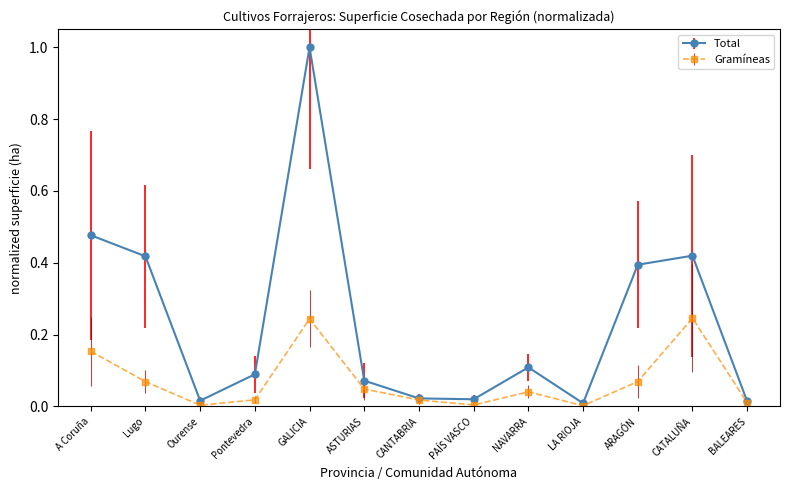

What are all the series names shown in the legend?

Total, Gramíneas